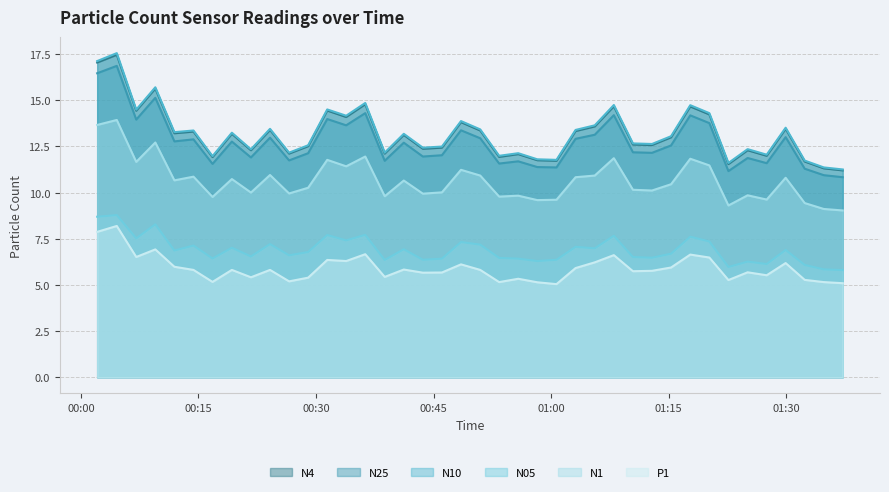

True or false: N1 and P1 intersect in this chart.

False